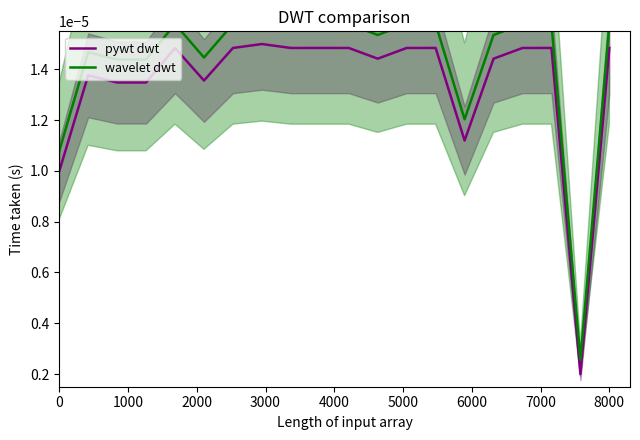

True or false: pywt dwt and wavelet dwt cross at least once.

False